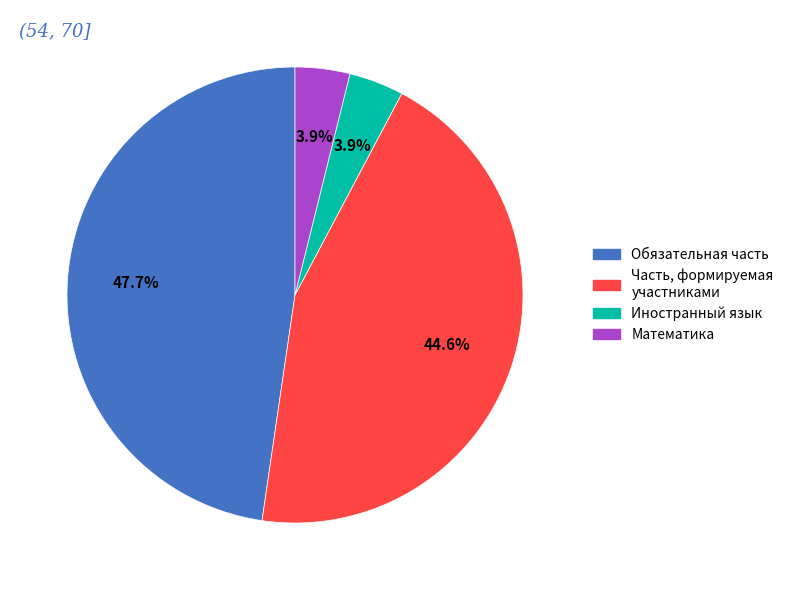

What portion of the pie excludes Иностранный язык?

96.1%